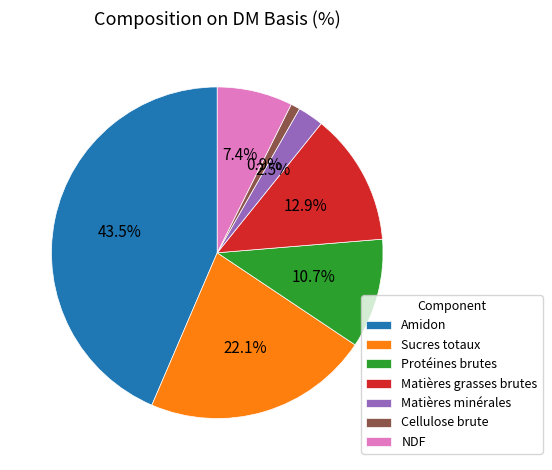

To the nearest percent, what is the average slice percentage?

14%